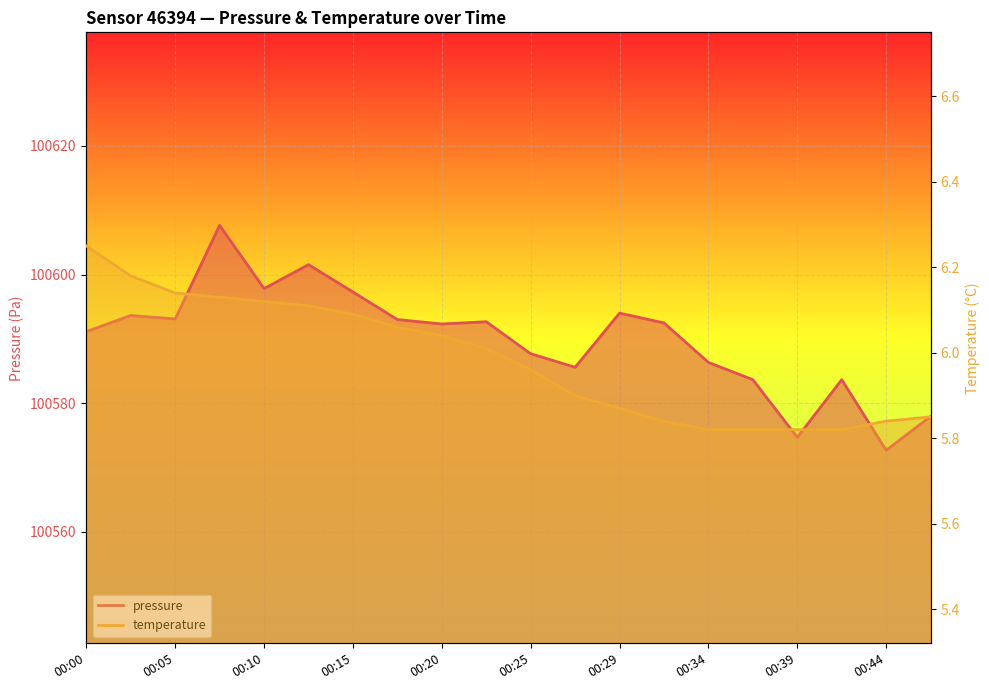

What is the lowest value of the temperature series?

5.8